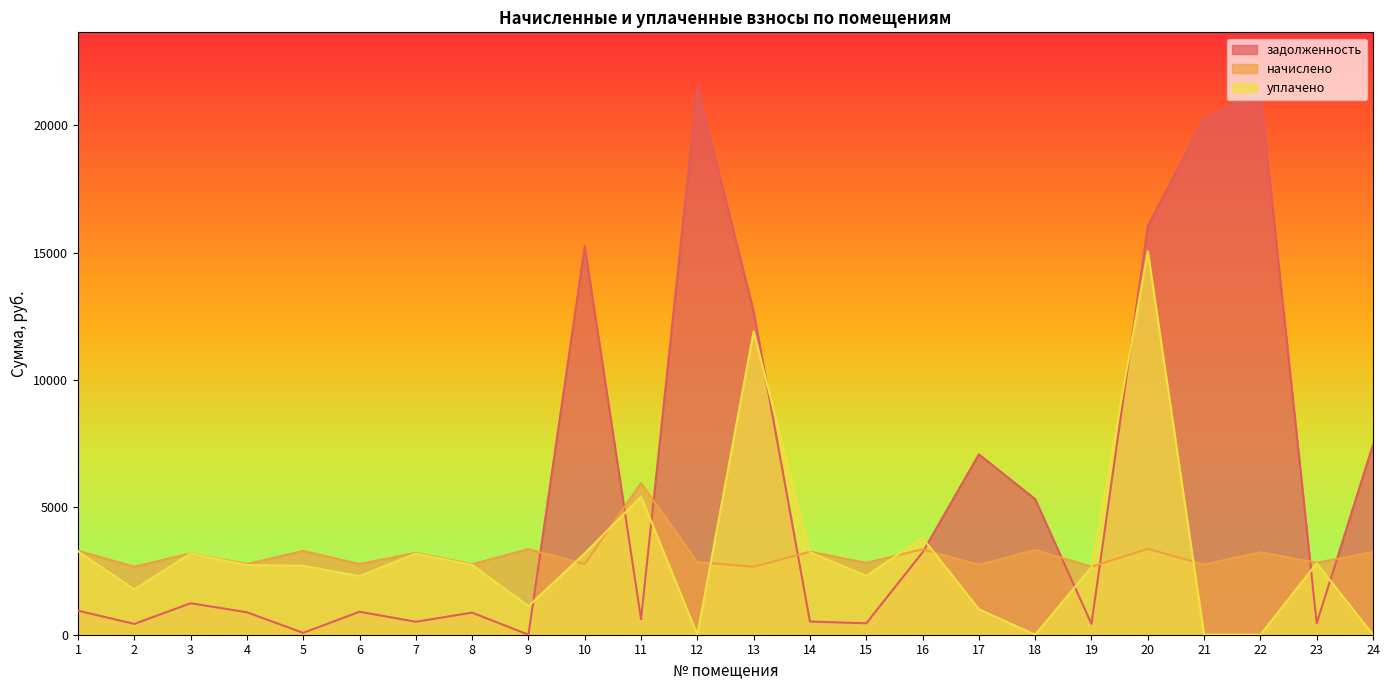

The начислено series shows 3211.5 at 7. True or false?

True